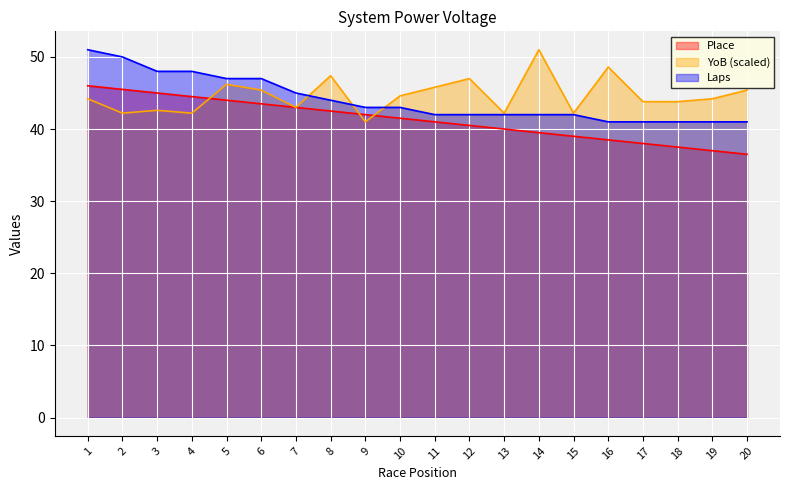

At which label does Place first exceed 41?

1